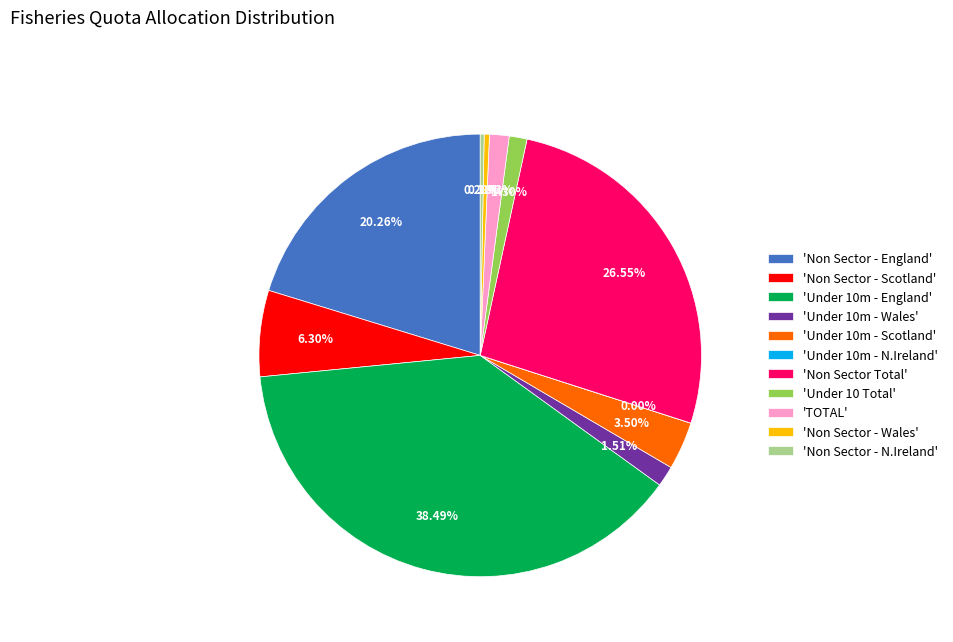

Does 'TOTAL' account for over 50% of the chart?

No